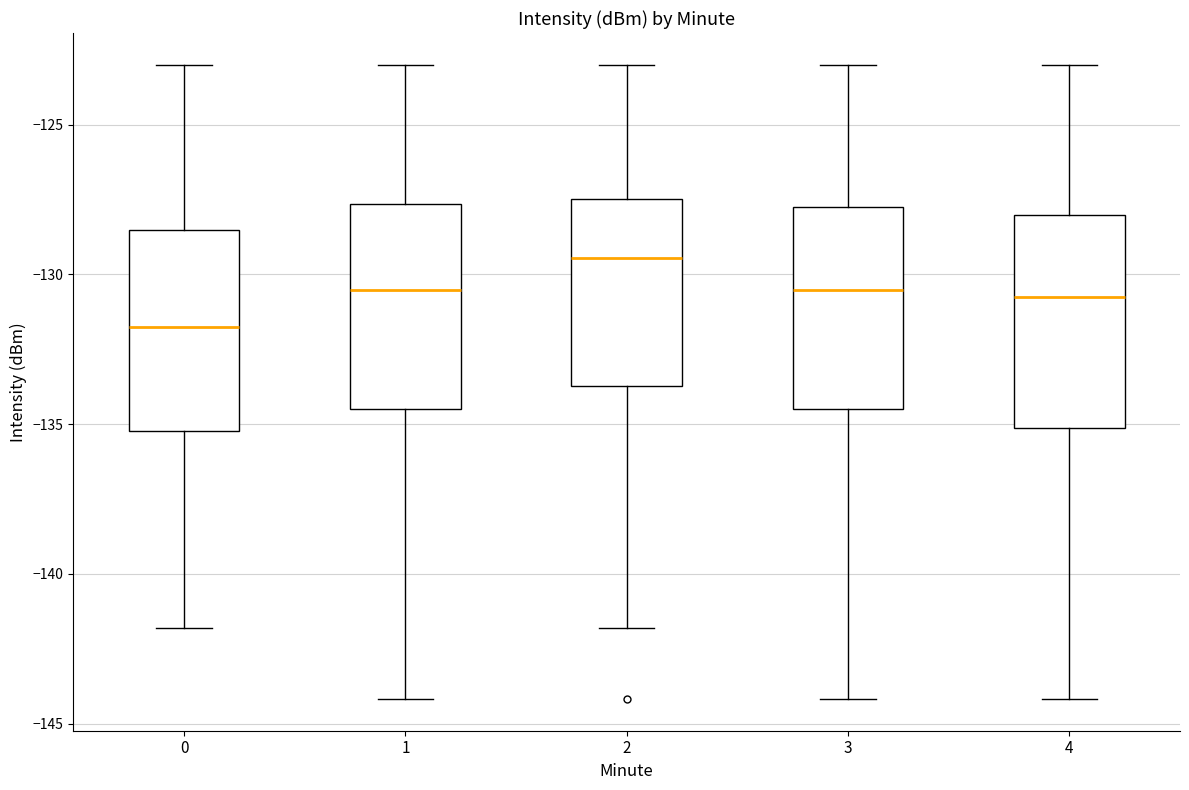

Where is the lower edge of the box at x = 1 on the y-axis? The values are not printed on the chart, so give them approximately, as read against the axis.

-134.5